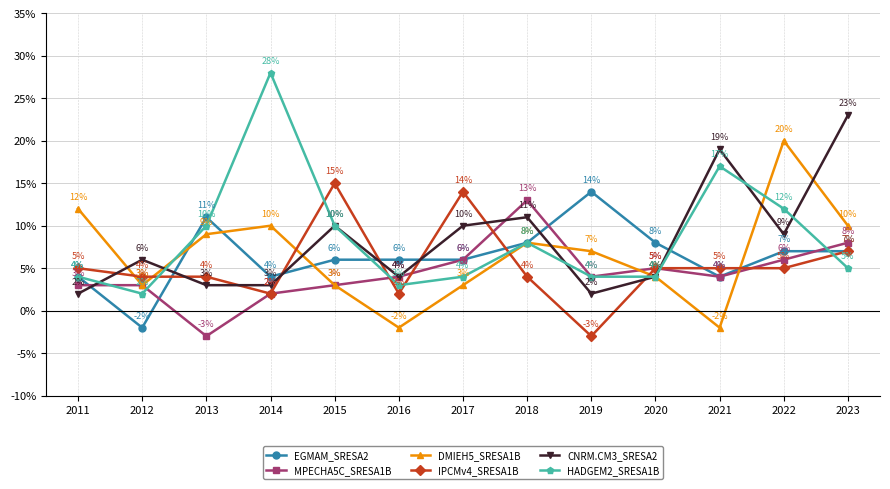

What is the total value across all series at 2013?

34